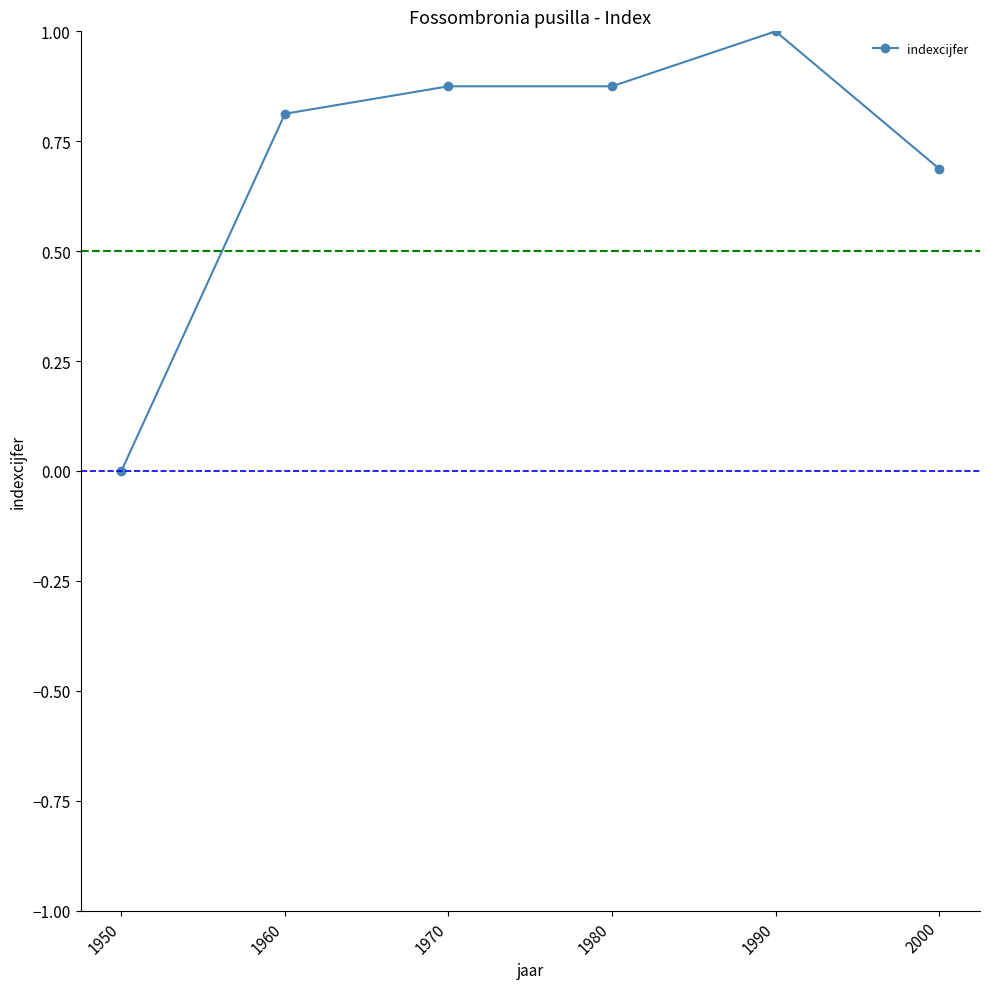

What is the sum of the values at 1970 and 2000?

1.6